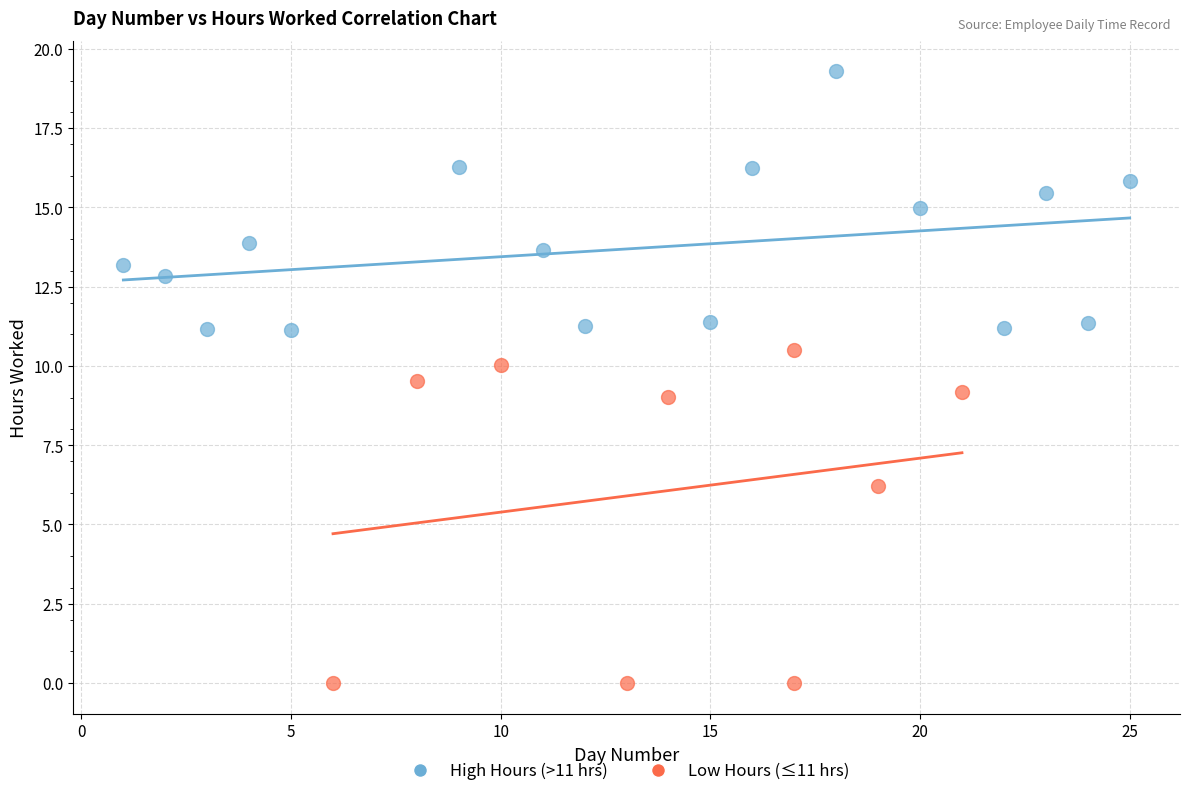

Which series contains the lowest Y value?

Low Hours (≤11 hrs)